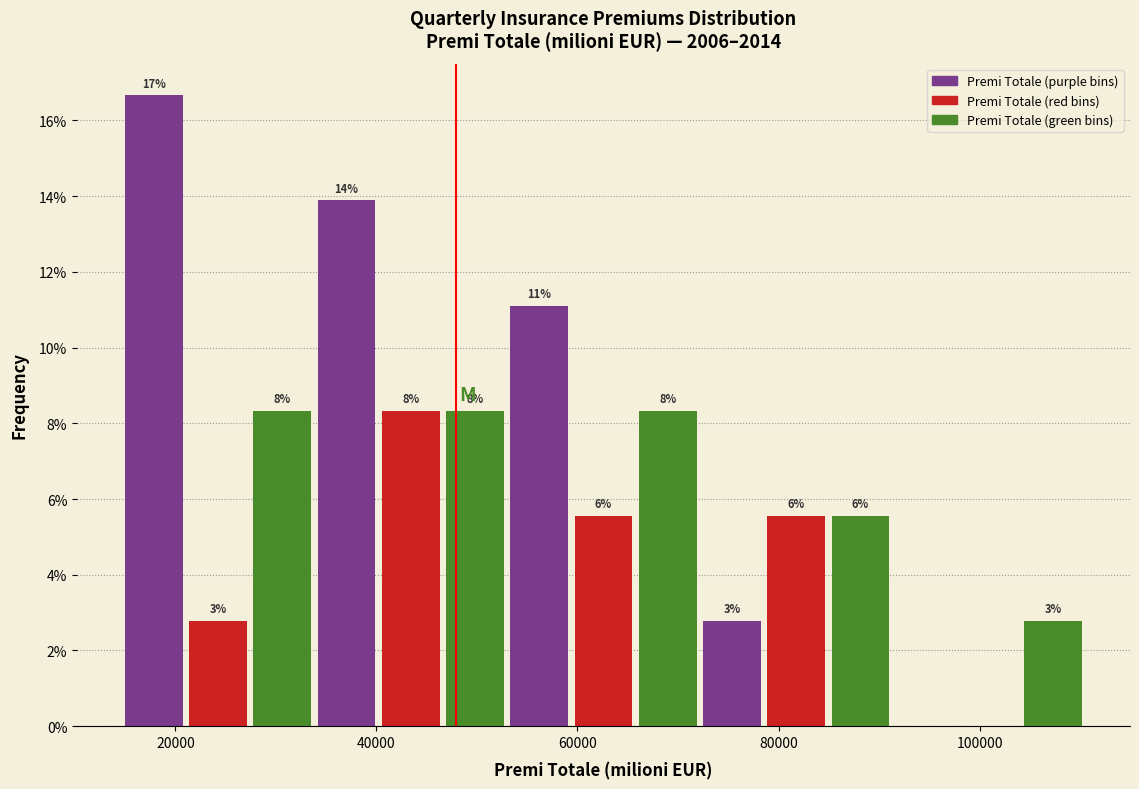

Read against the x-axis, roughly where is the centre of the tallest bar?

18000